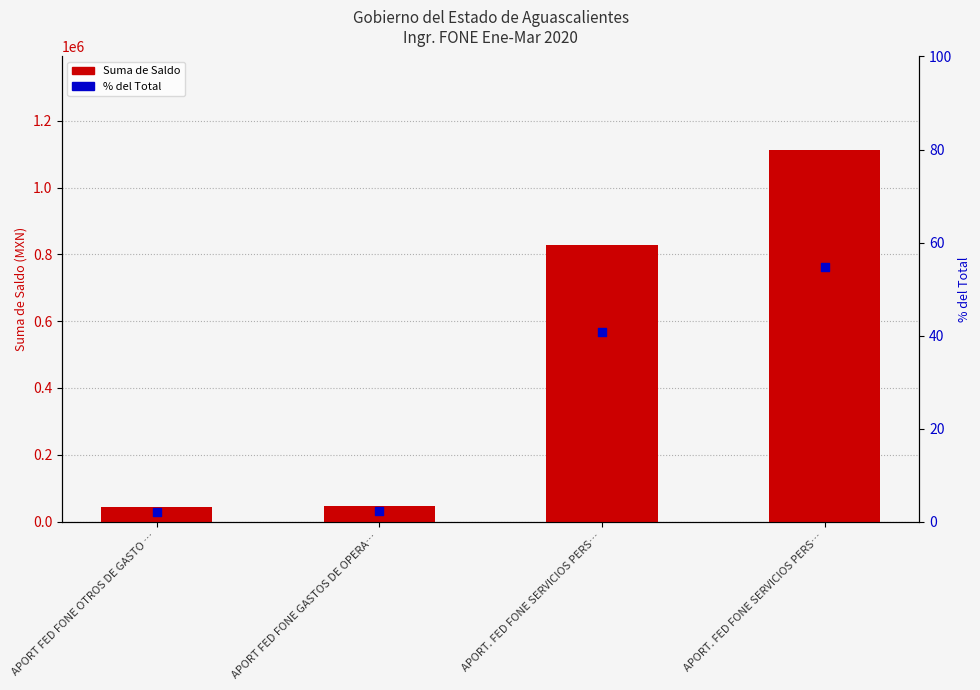

Which series contains the highest Y value?

Suma de Saldo